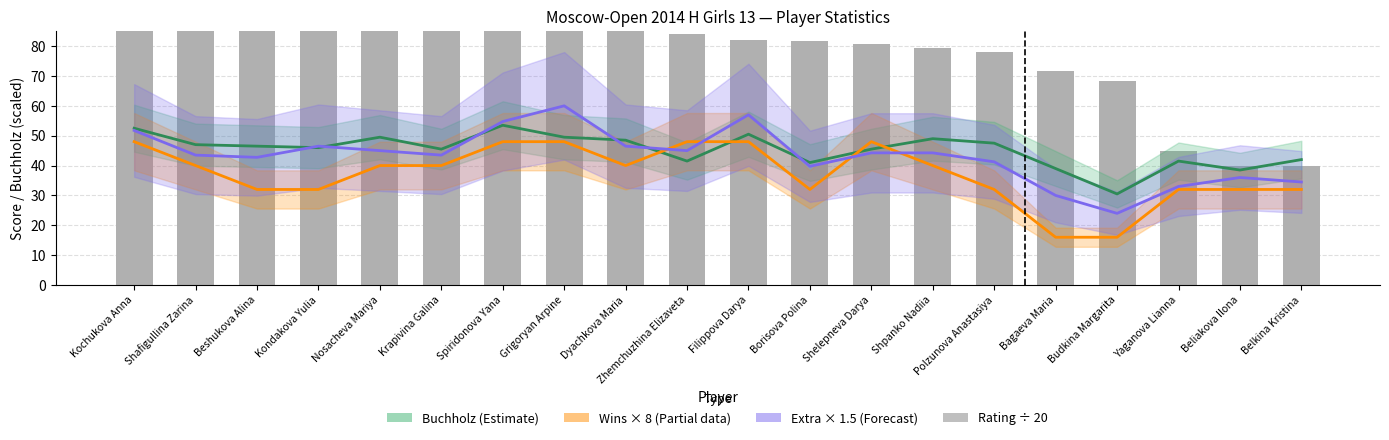

What is the sum of all Wins × 8 (Partial) values?

744.0